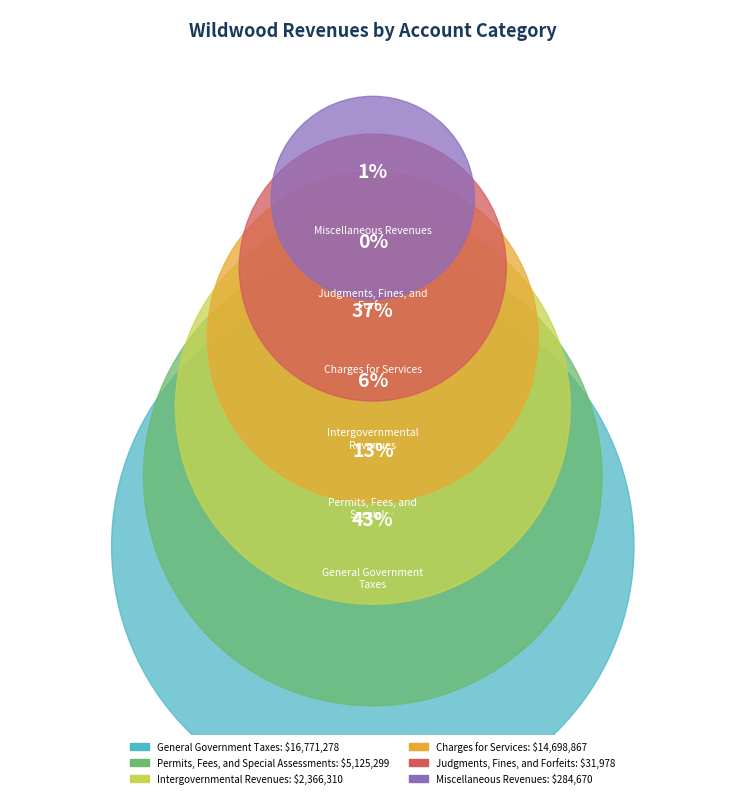

How much of the chart is everything except Judgments, Fines, and Forfeits?

99.9%